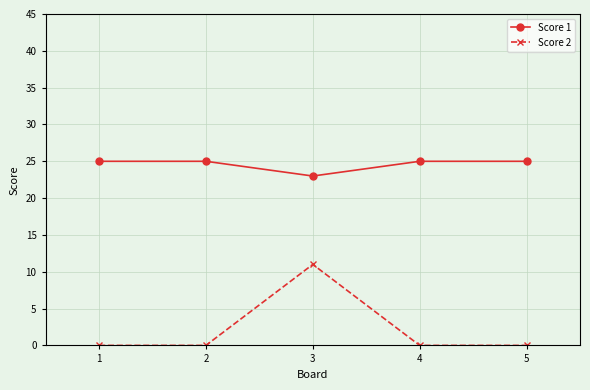

How many lines are shown in the chart?

2